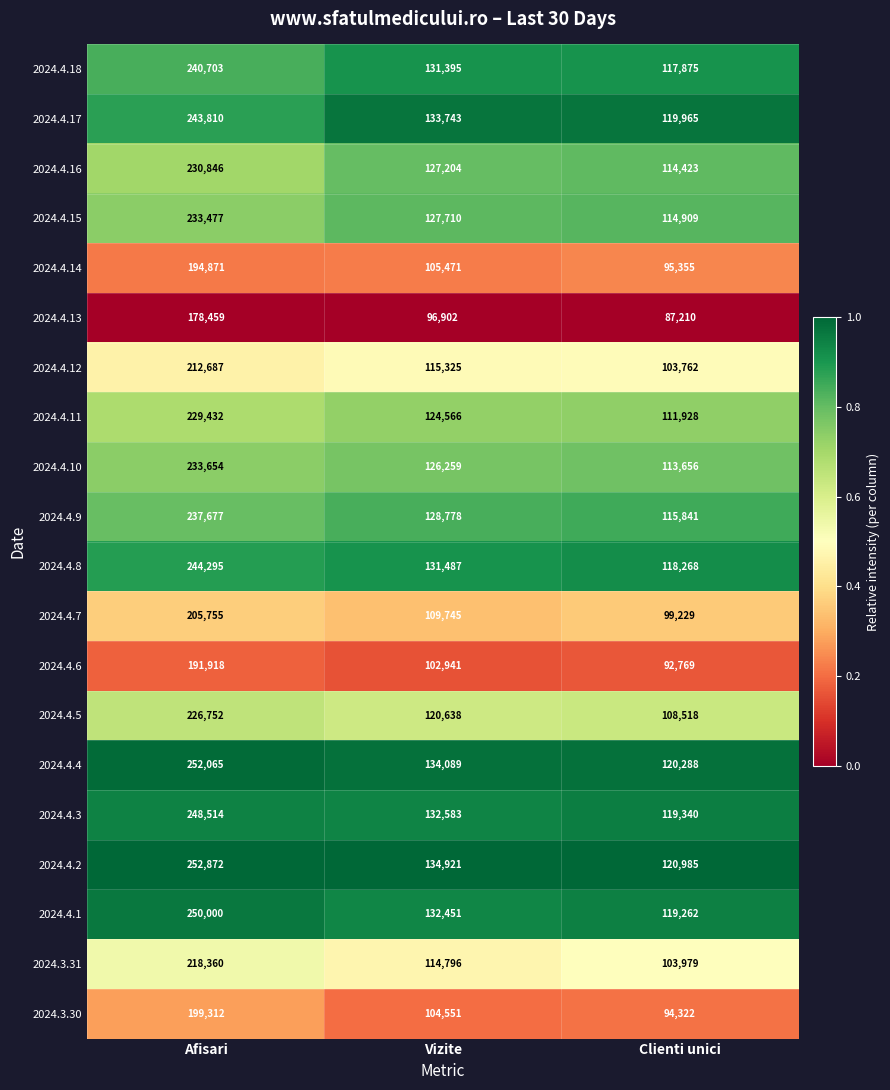

Which label corresponds to the smallest value in the chart?

Clienti unici